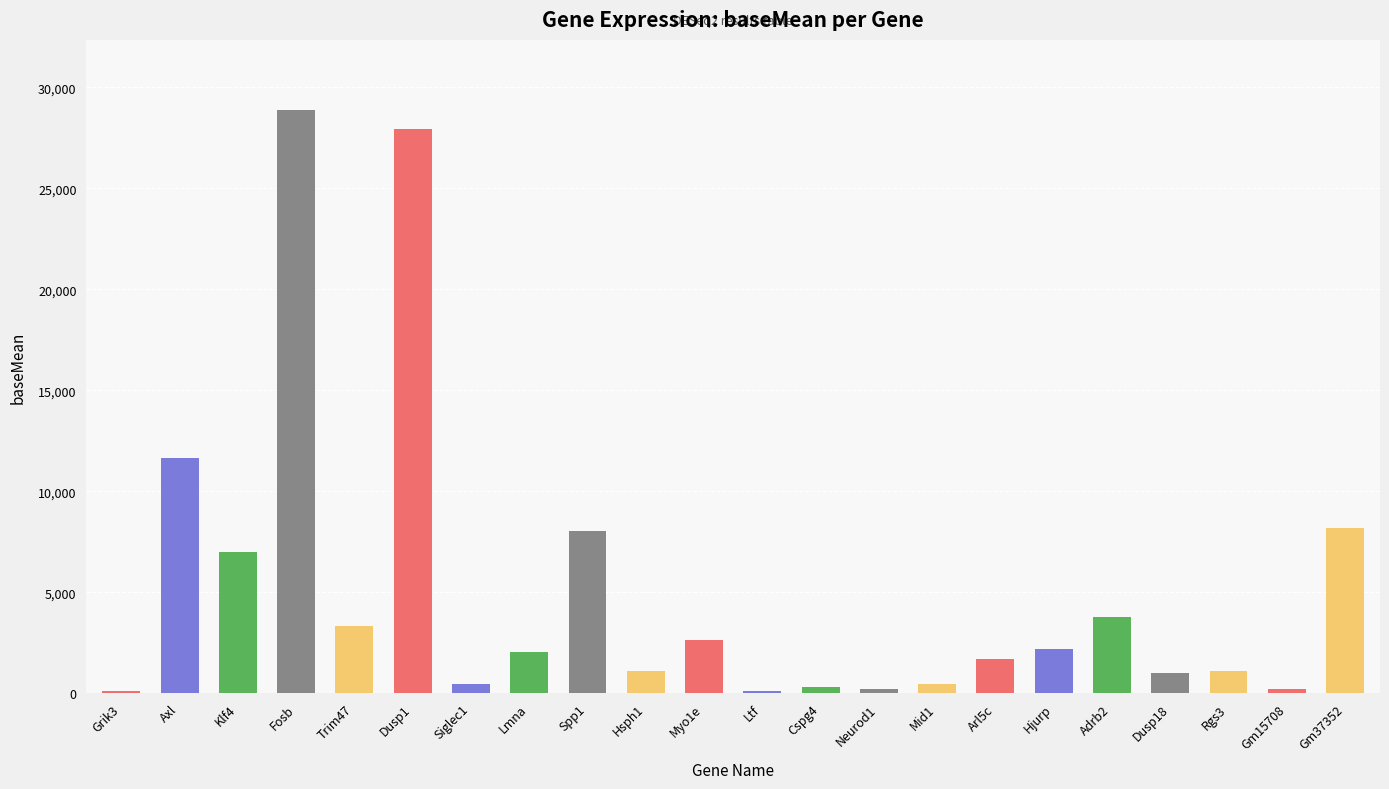

What is the sum of the values at Axl and Arl5c?

13312.8